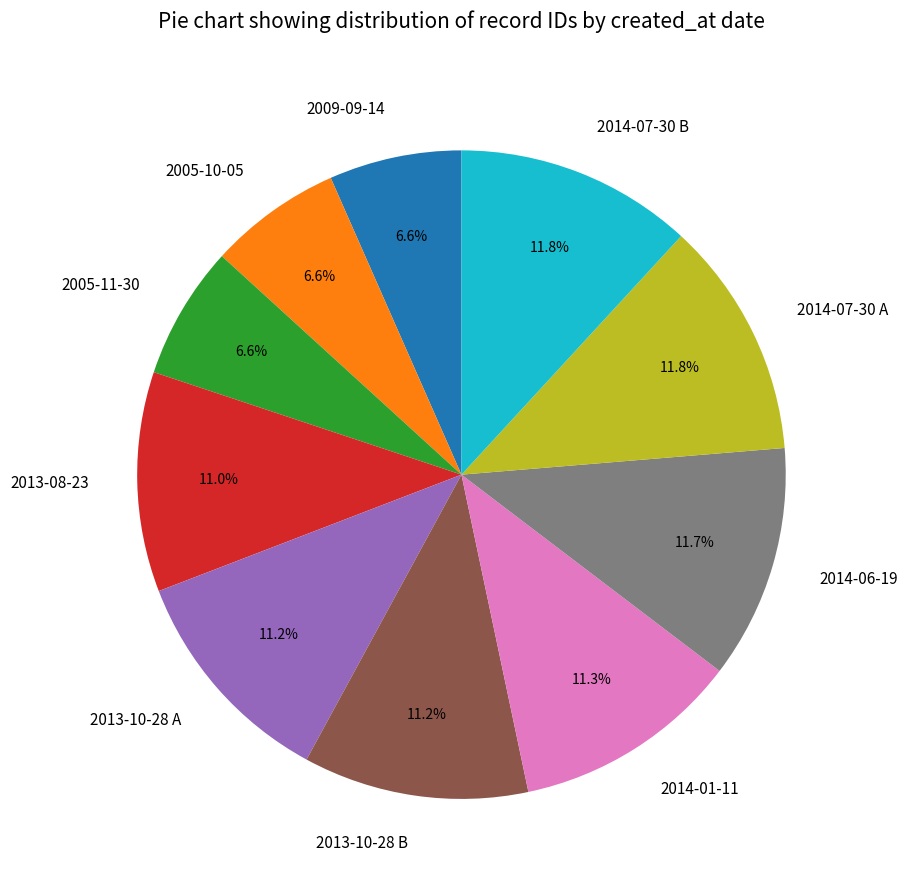

What percentage is the 2014-01-11 slice, to the nearest percent?

11%